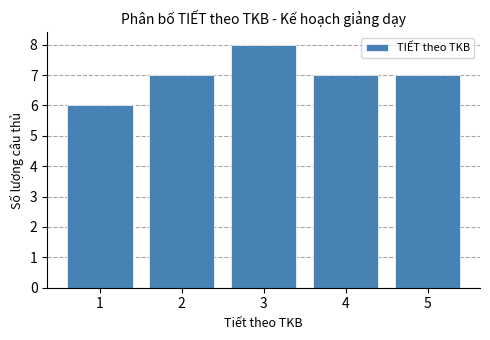

Reading right to left, extract all data points from this chart.

7	7	8	7	6